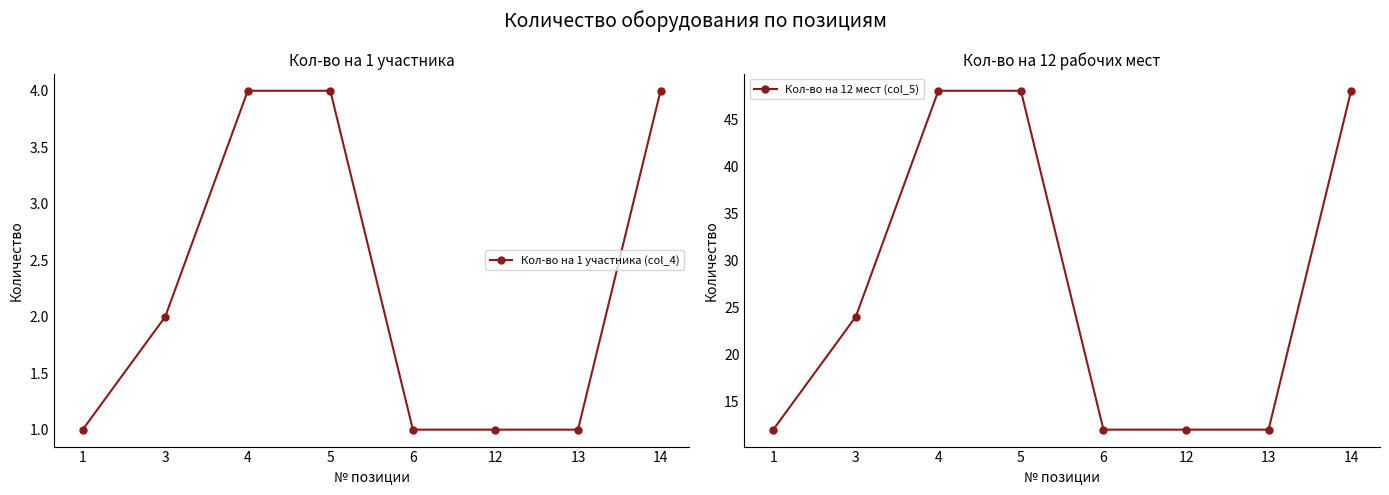

Rank the series by their average value, from lowest to highest.

Кол-во на 1 участника (col_4), Кол-во на 12 мест (col_5)